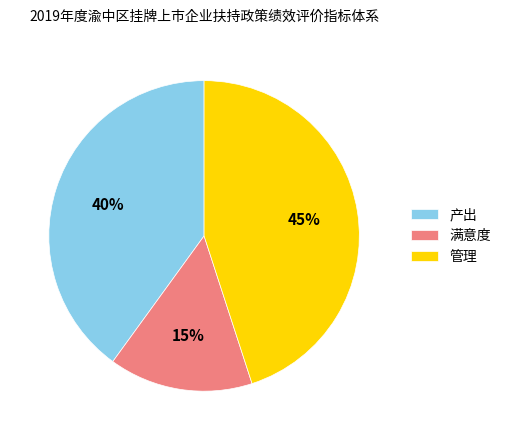

Rank the categories by value from lowest to highest.

满意度, 产出, 管理